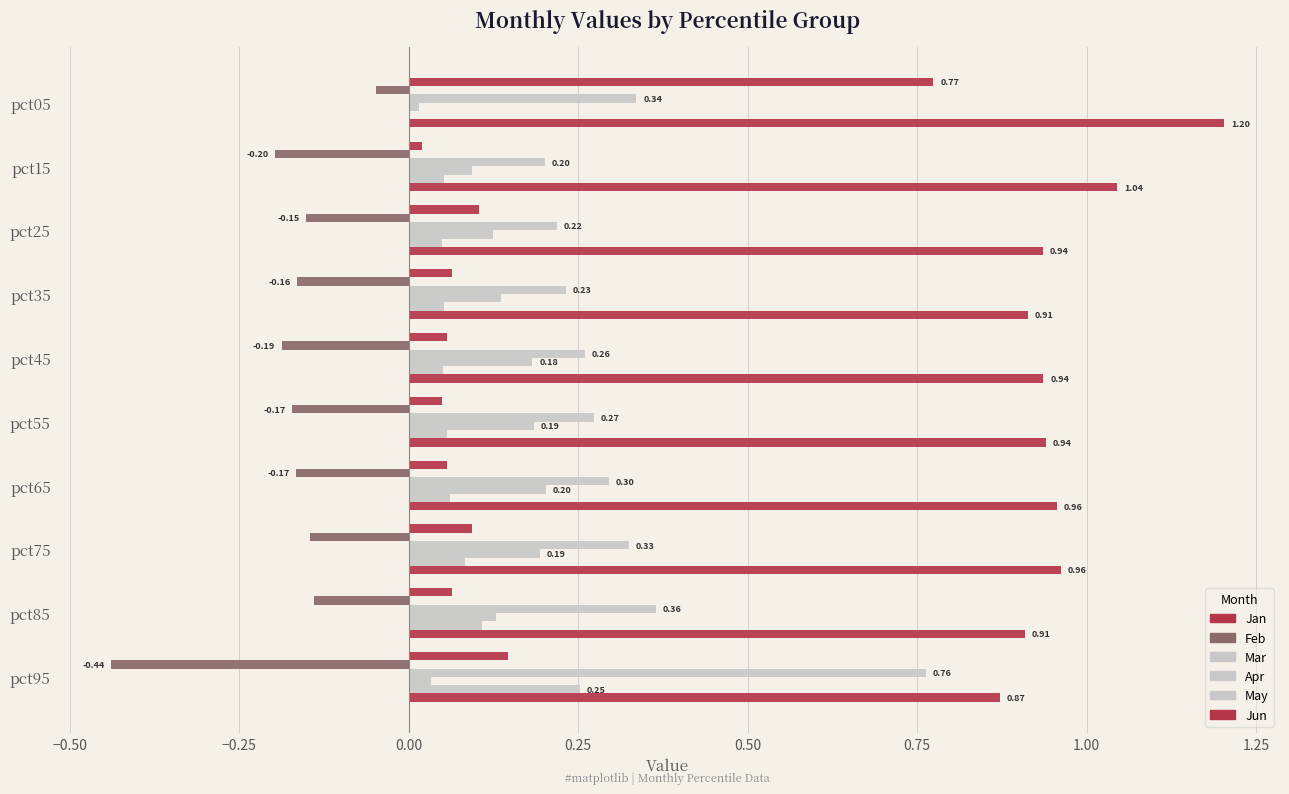

How many categories are shown in the chart?

10